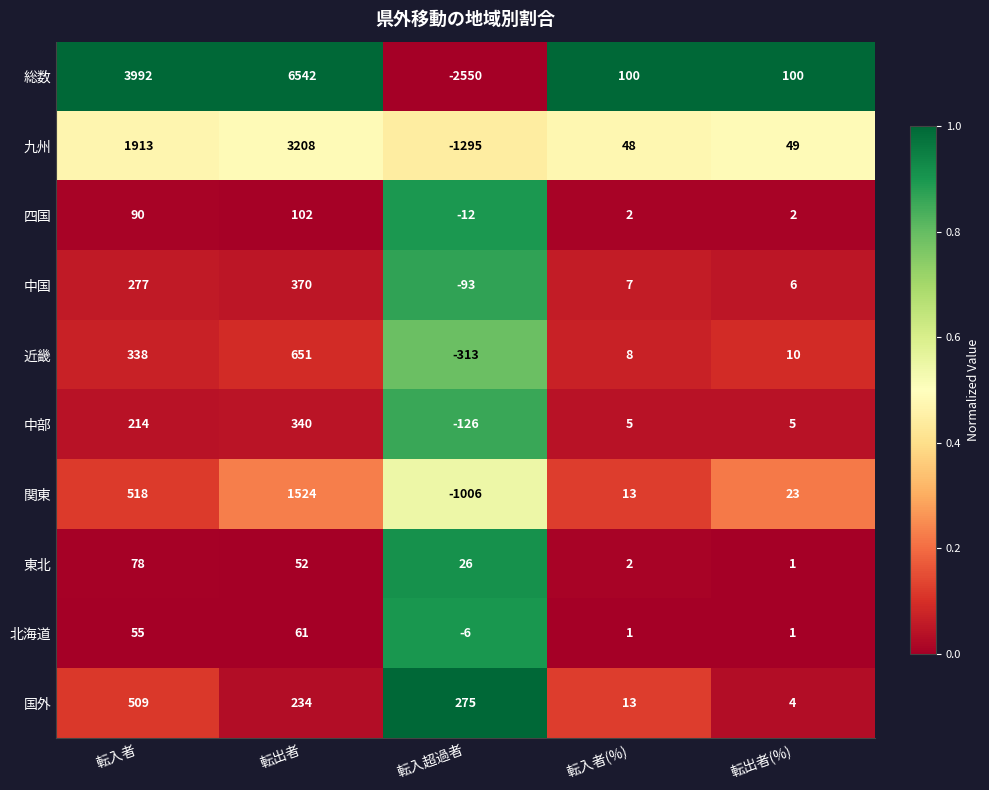

How many 中部 values are between 5 and 214?

3